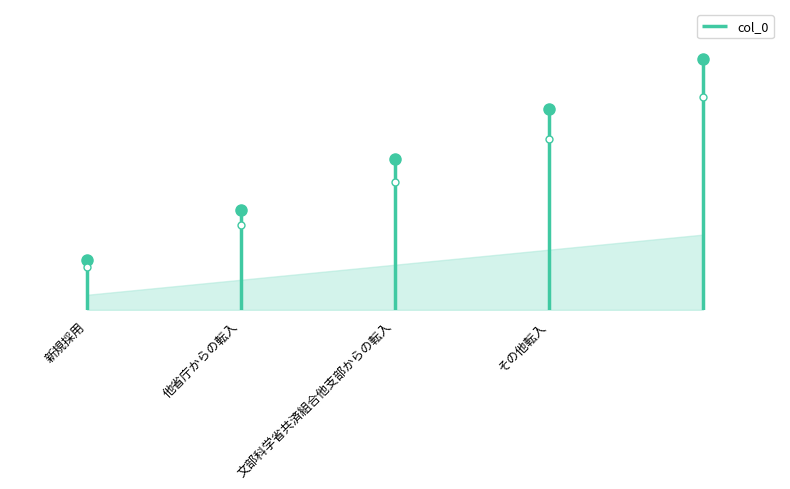

Is it true that the value at 新規採用 is 1?

True